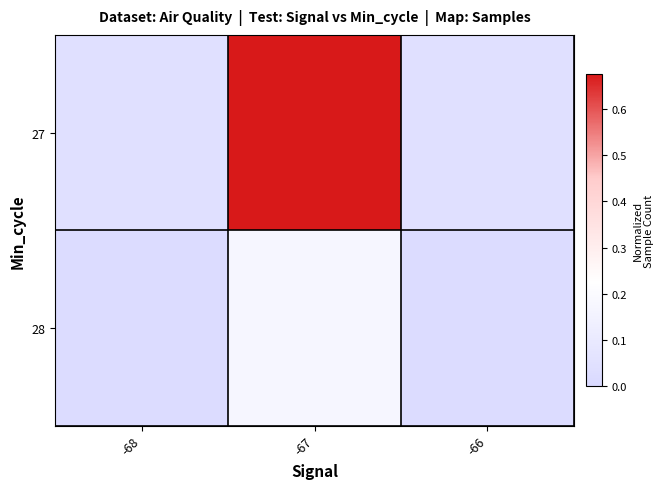

Rank the series at -67 from lowest to highest value.

28, 27